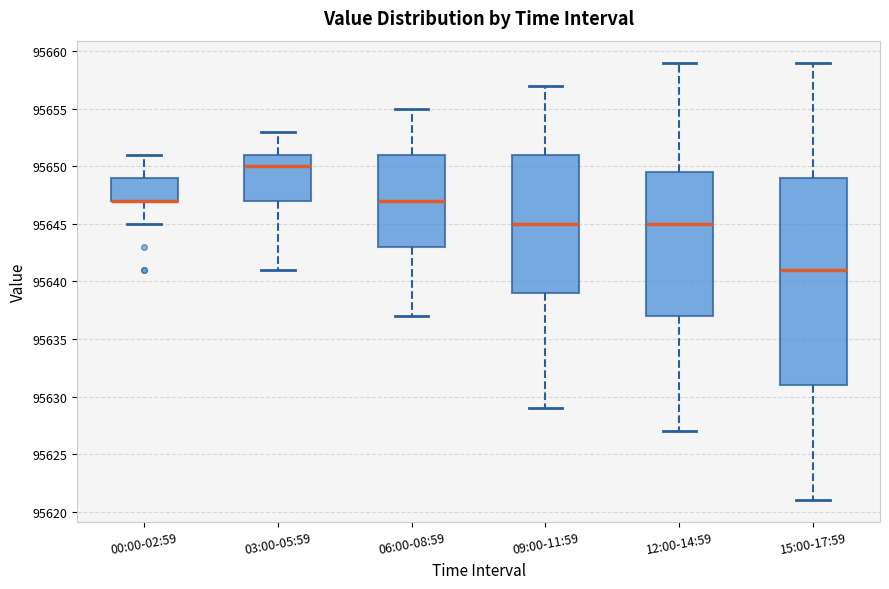

Where does the lower whisker of the box for 15:00-17:59 end on the y-axis? The values are not printed on the chart, so give them approximately, as read against the axis.

95621.0